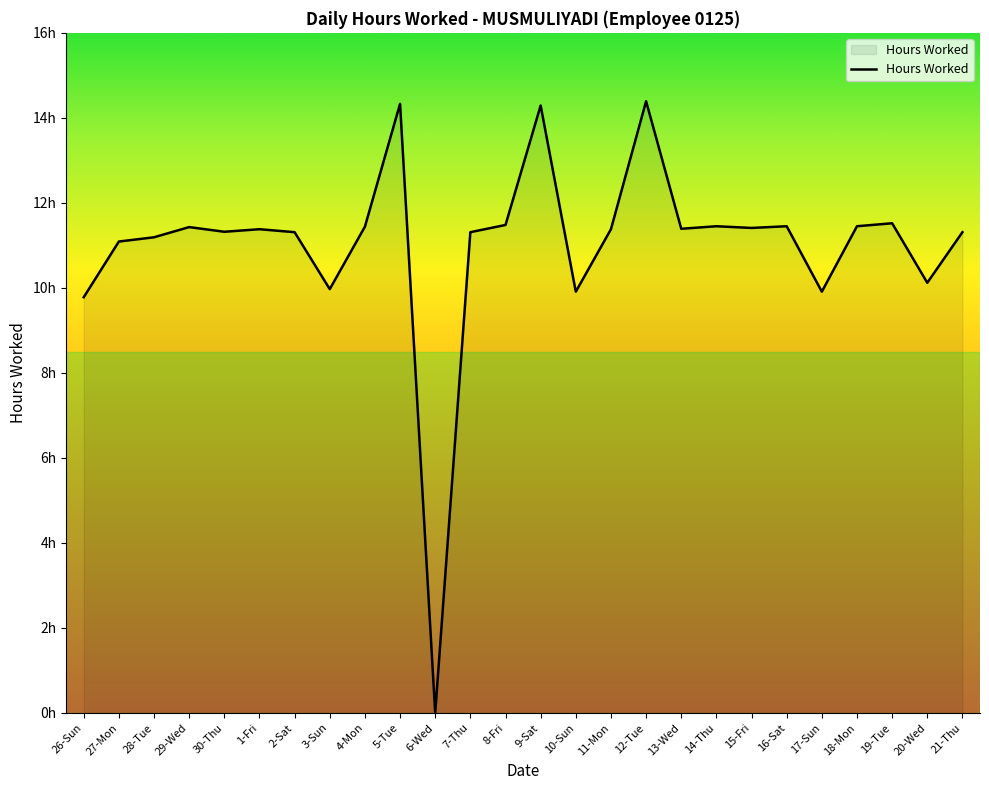

Rank the categories by value from lowest to highest.

6-Wed, 26-Sun, 10-Sun, 17-Sun, 3-Sun, 20-Wed, 27-Mon, 28-Tue, 2-Sat, 7-Thu, 21-Thu, 30-Thu, 1-Fri, 11-Mon, 13-Wed, 15-Fri, 29-Wed, 4-Mon, 14-Thu, 16-Sat, 18-Mon, 8-Fri, 19-Tue, 9-Sat, 5-Tue, 12-Tue